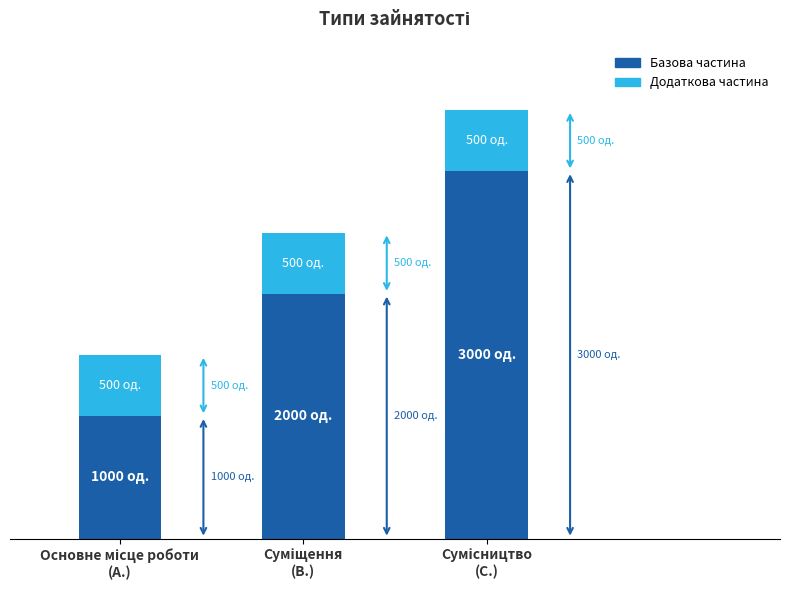

What is the lowest value of the Базова частина series?

1000